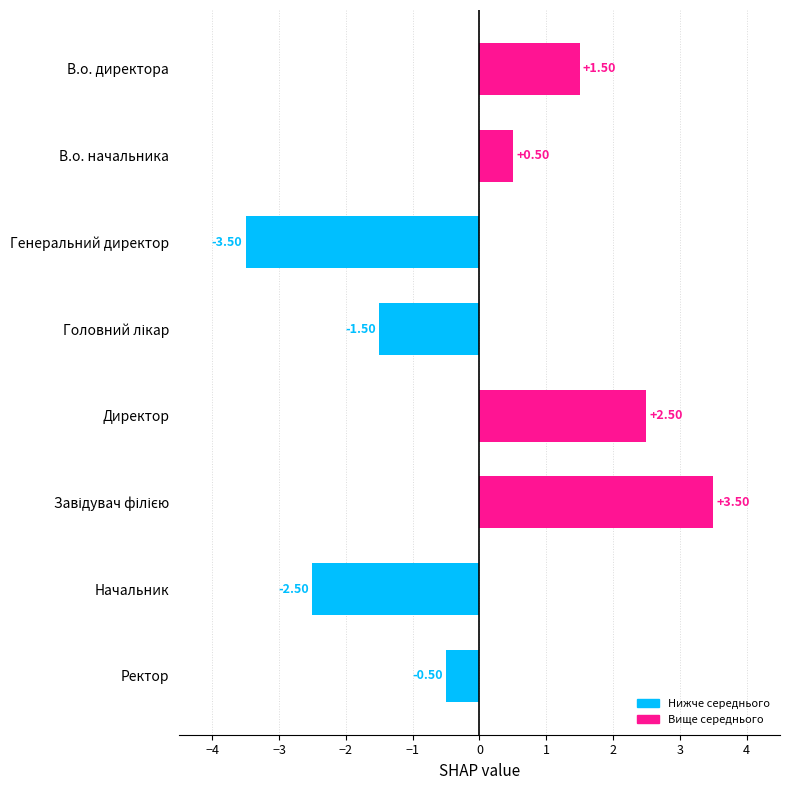

Which has a higher value, Генеральний директор or Начальник?

Начальник